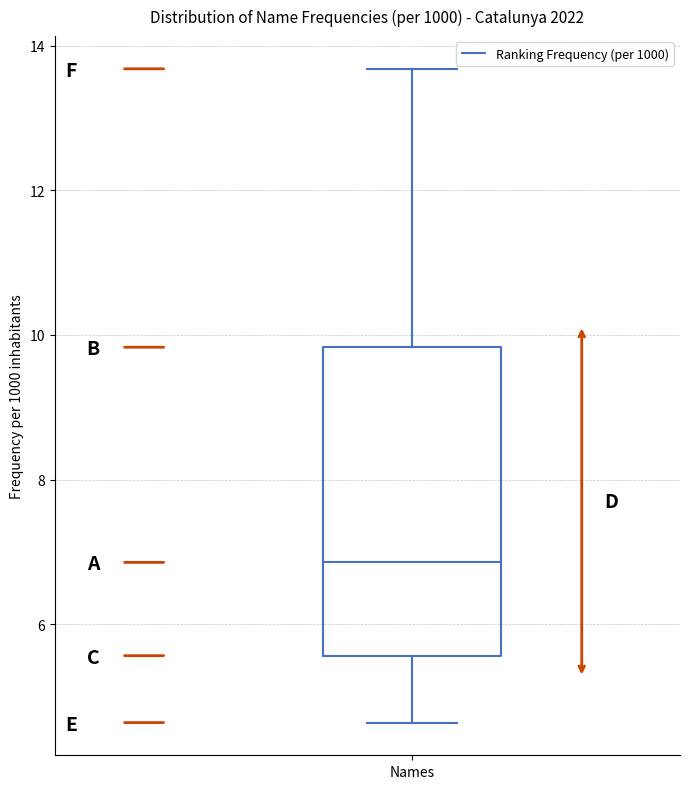

Where does the upper whisker of the box for Names end on the y-axis? The values are not printed on the chart, so give them approximately, as read against the axis.

13.6